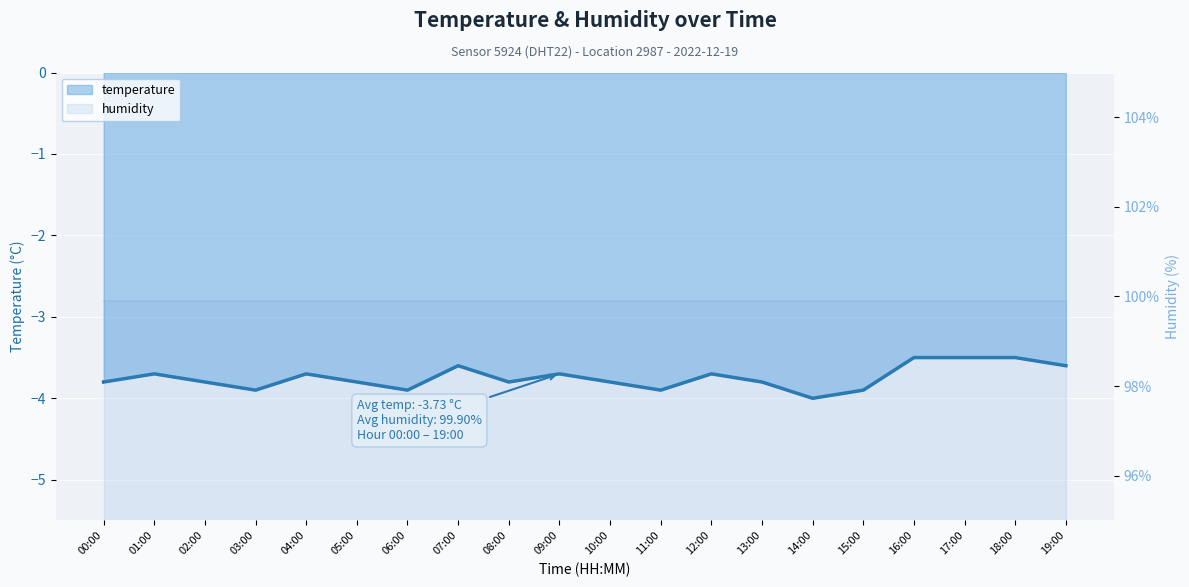

The chart shows a value of -3.8 at 00:00. True or false?

True